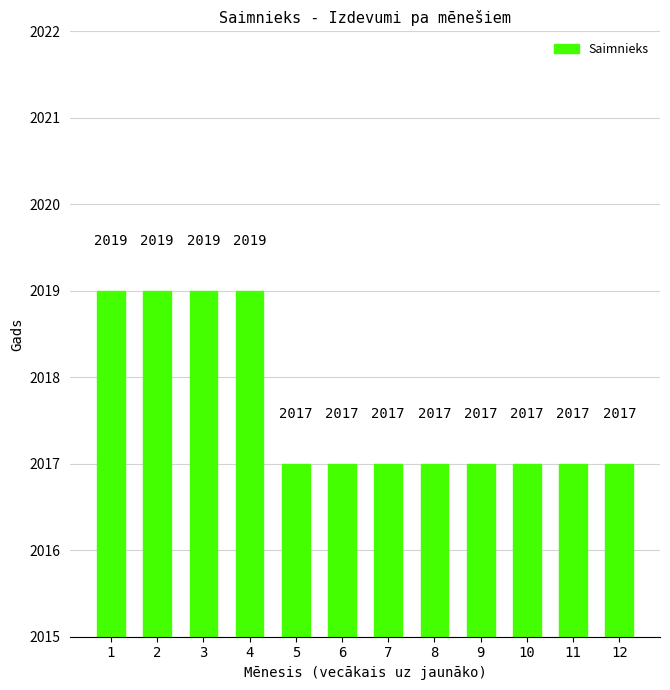

Reading left to right, what are all the values shown in this chart?

2019	2019	2019	2019	2017	2017	2017	2017	2017	2017	2017	2017